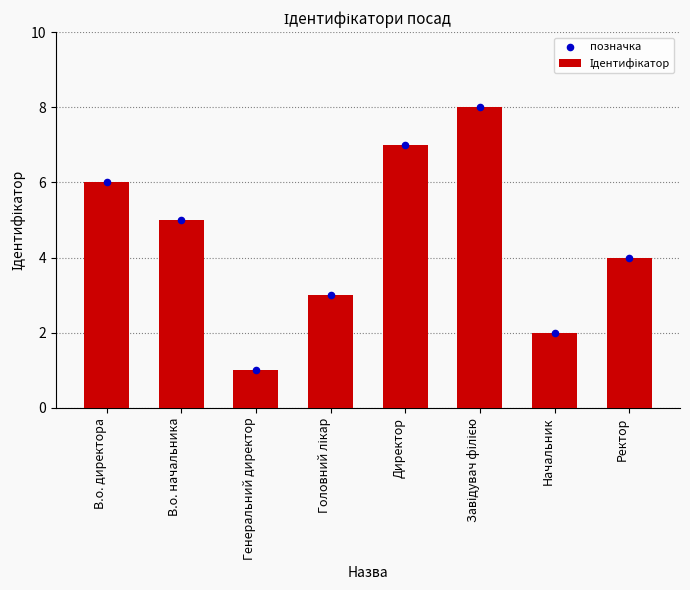

Between Завідувач філією and Директор, which is larger?

Завідувач філією